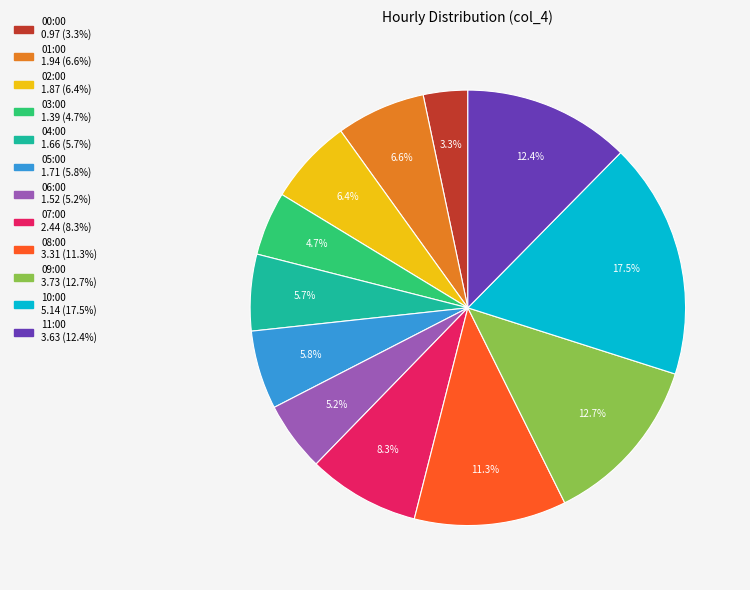

To the nearest percent, what portion does 06:00 represent?

5%